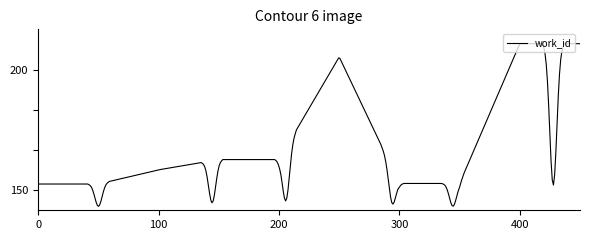

What is the sum of all values?

53267